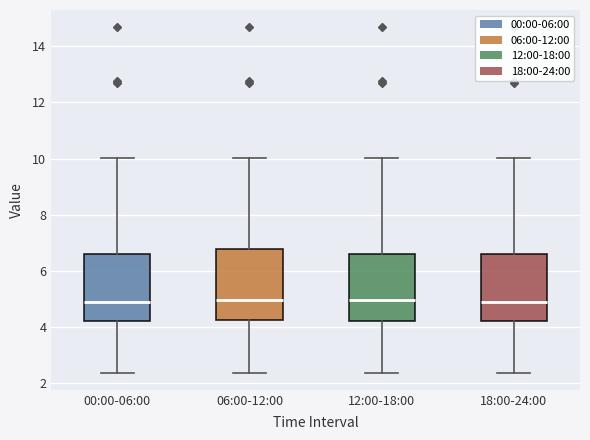

Where does the median line of the box for 00:00-06:00 sit on the y-axis? The values are not printed on the chart, so give them approximately, as read against the axis.

4.8